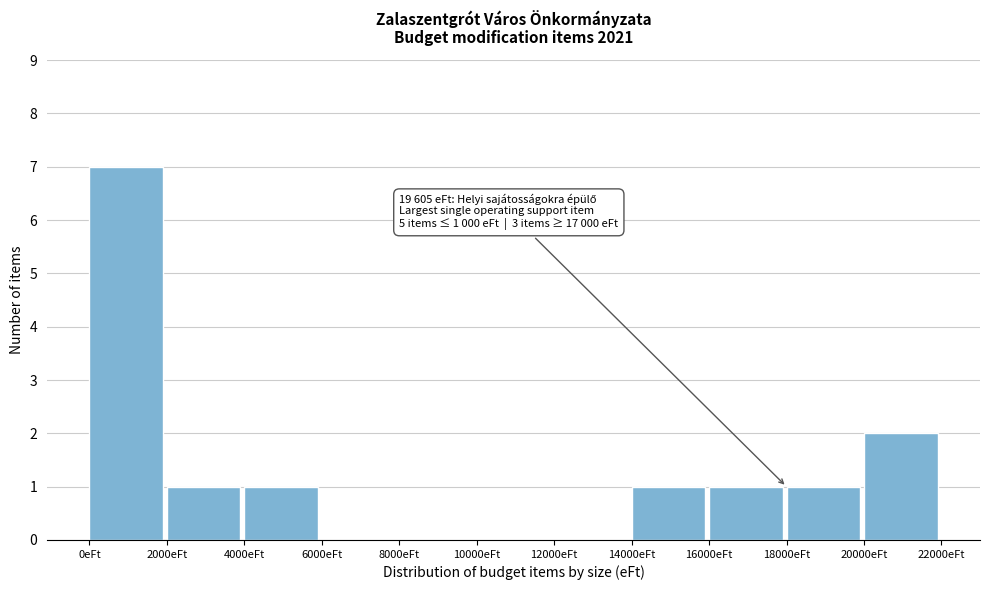

Over which range of the x-axis is the bar tallest?

0 to 2000